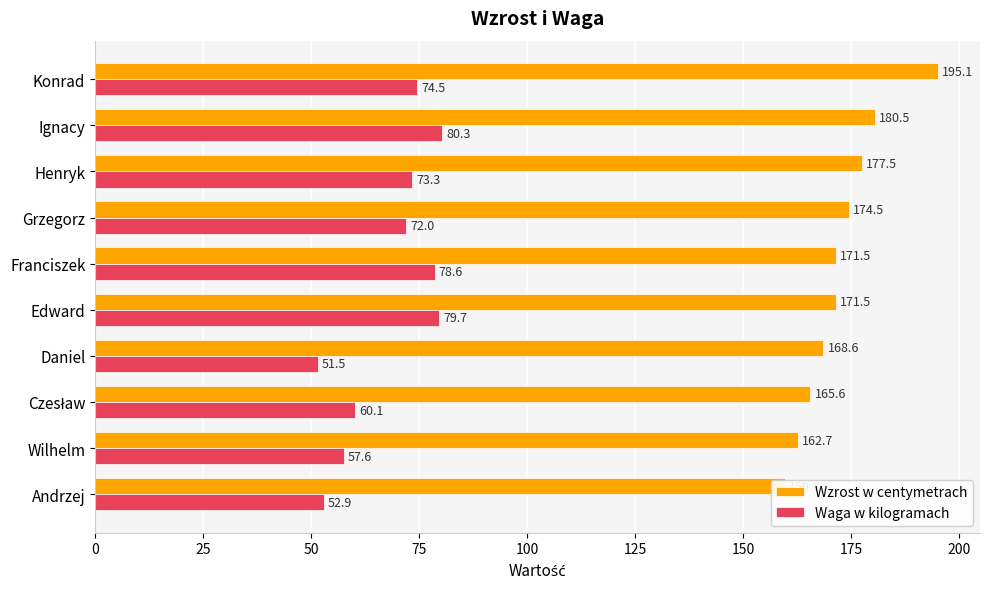

What is the average value of the Waga w kilogramach series?

68.0